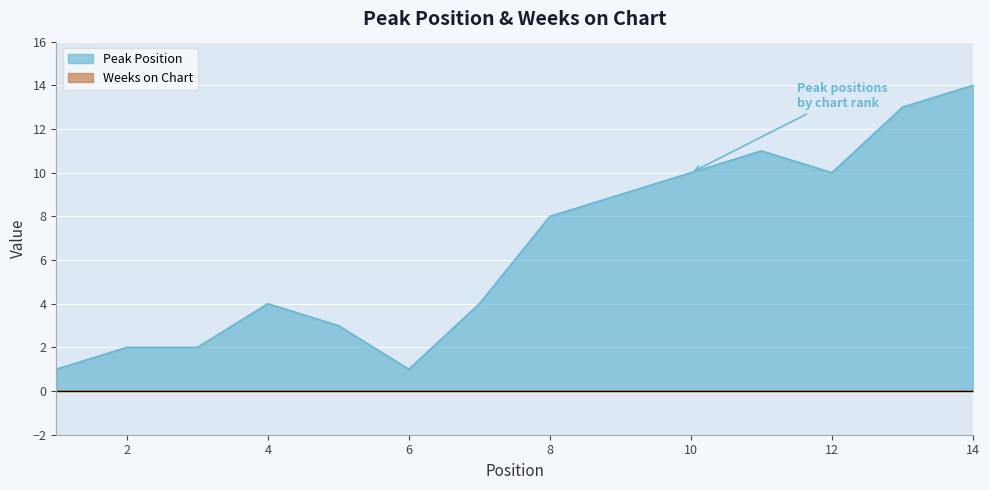

Count the number of values greater than 8.

6